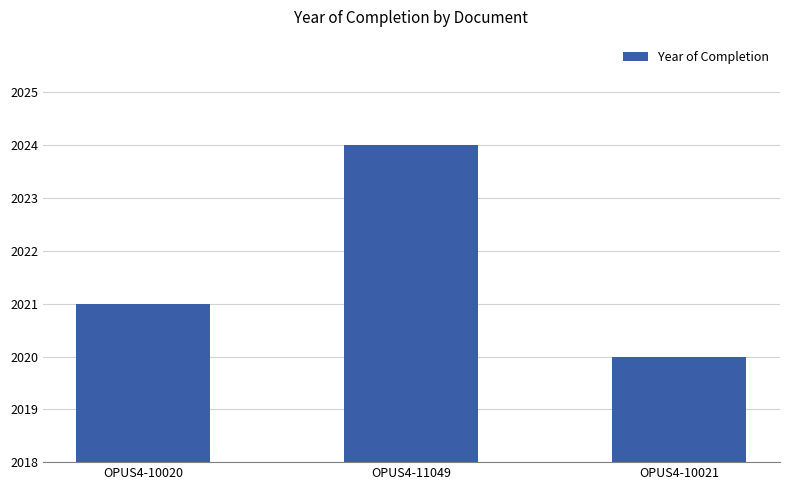

Reading right to left, transcribe all the data shown in this chart.

2020	2024	2021